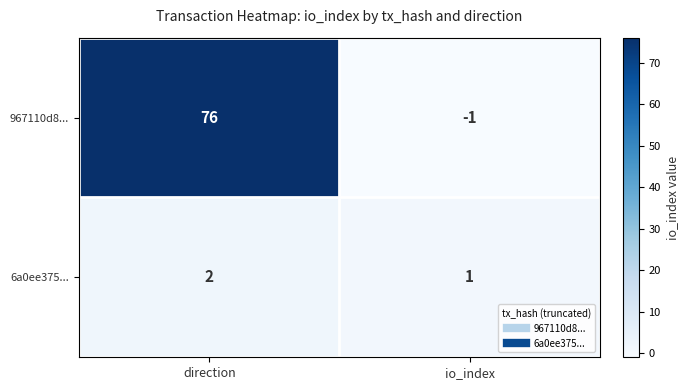

Is it true that 6a0ee375... equals 1 at io_index?

True